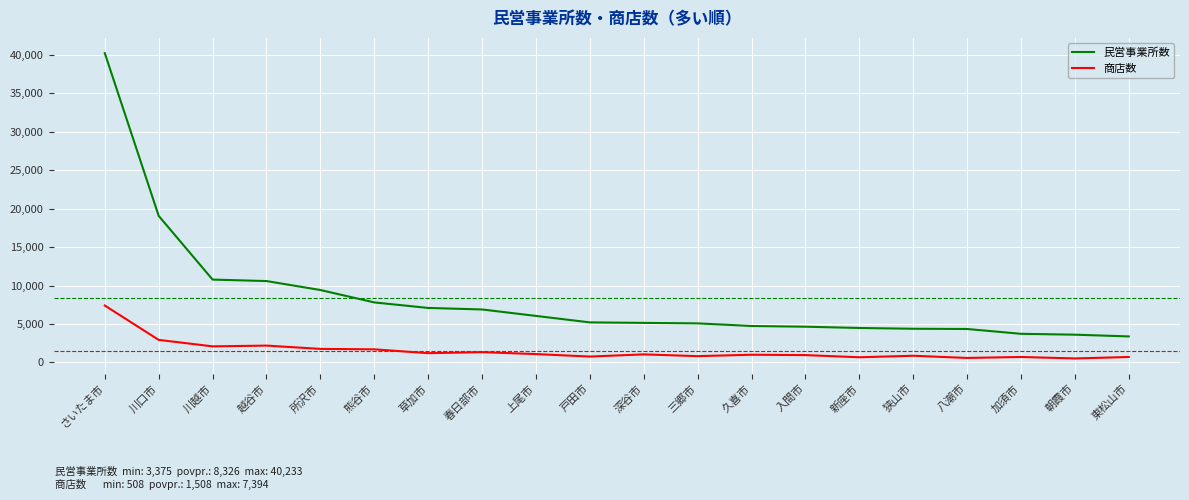

What is the lowest value of the 民営事業所数 series?

3375